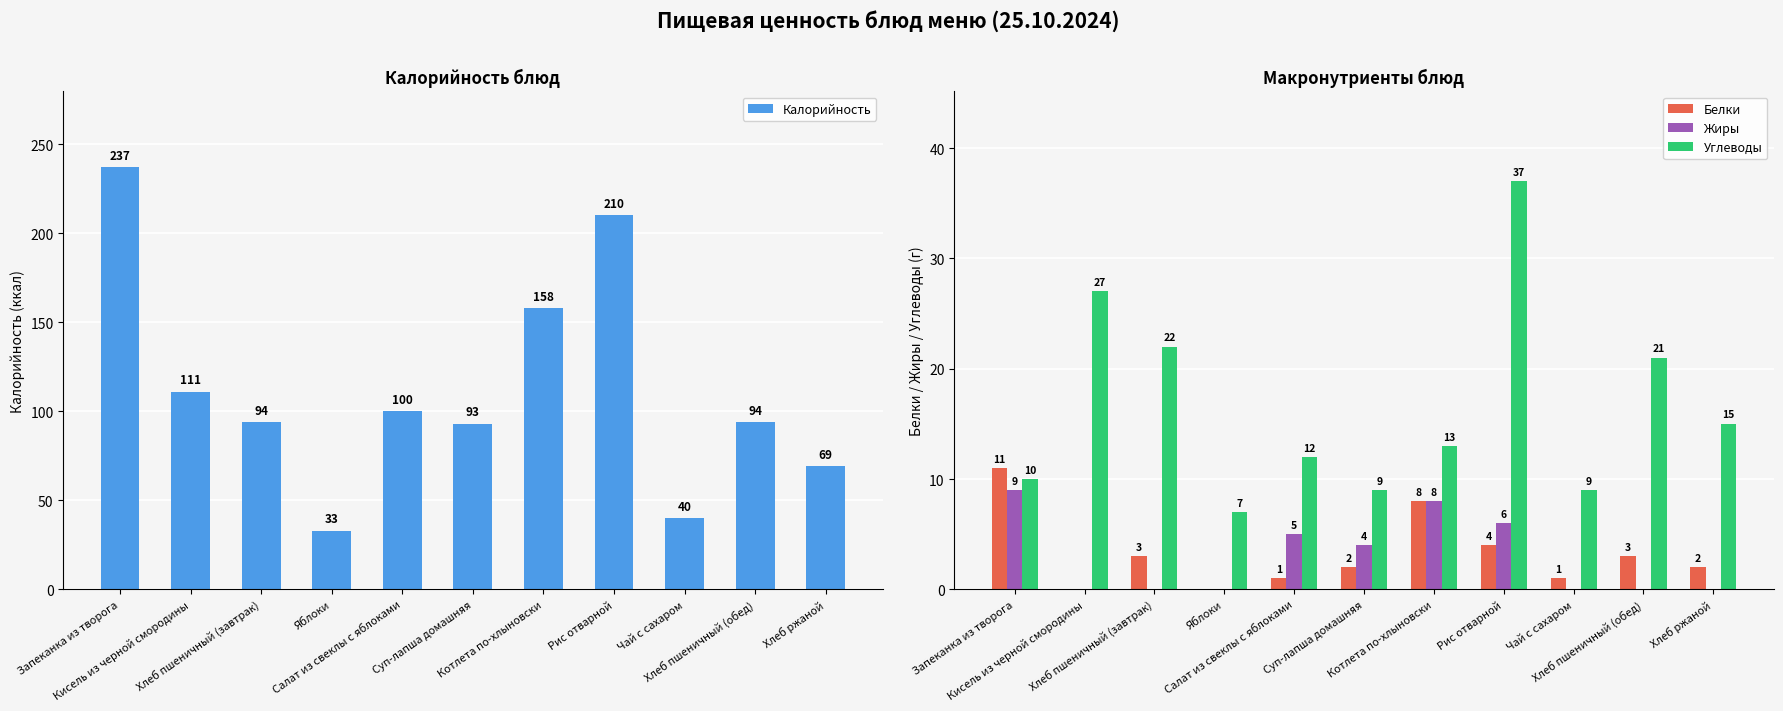

How many distinct data groups are displayed?

4